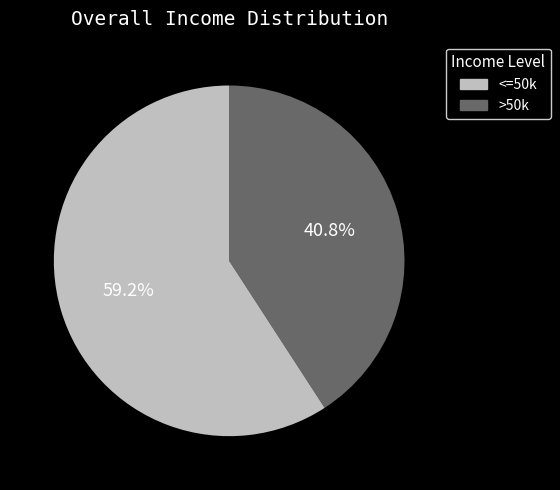

To the nearest percent, what is the average slice percentage?

50%